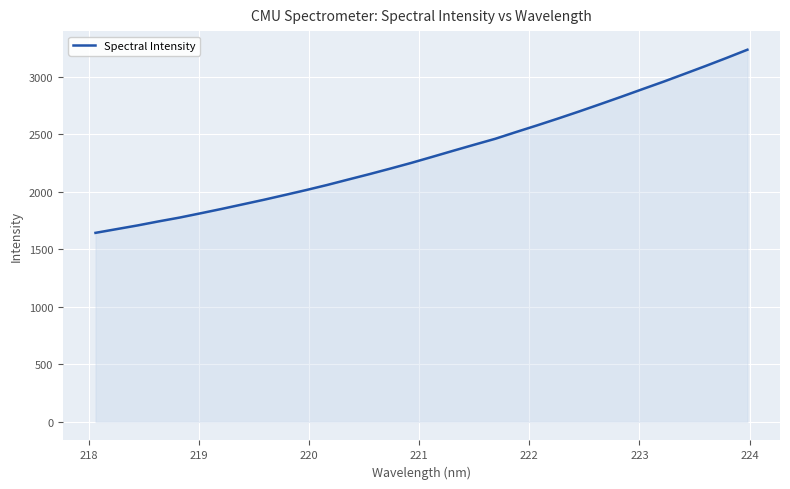

What is the average value?

2336.2